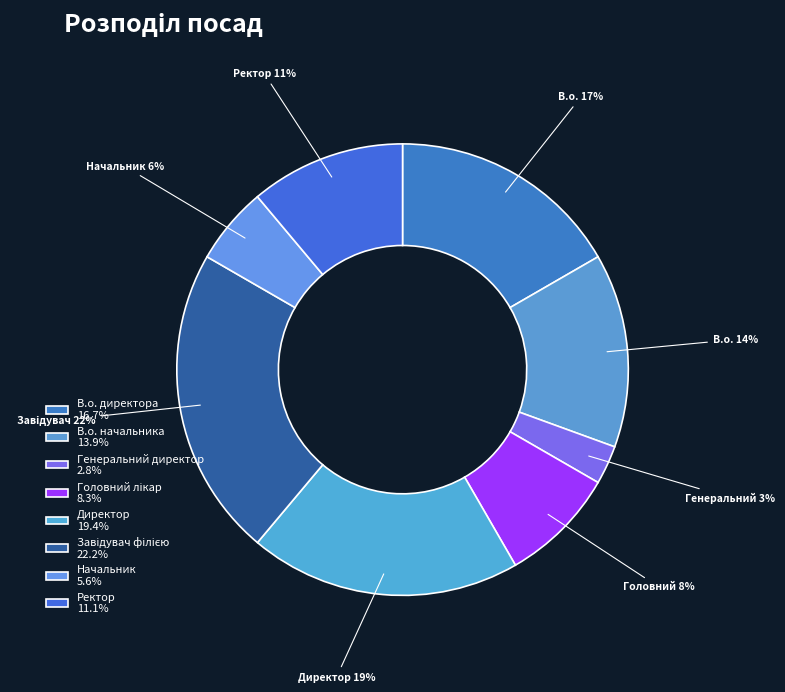

What is the smallest slice in the pie chart?

Генеральний директор